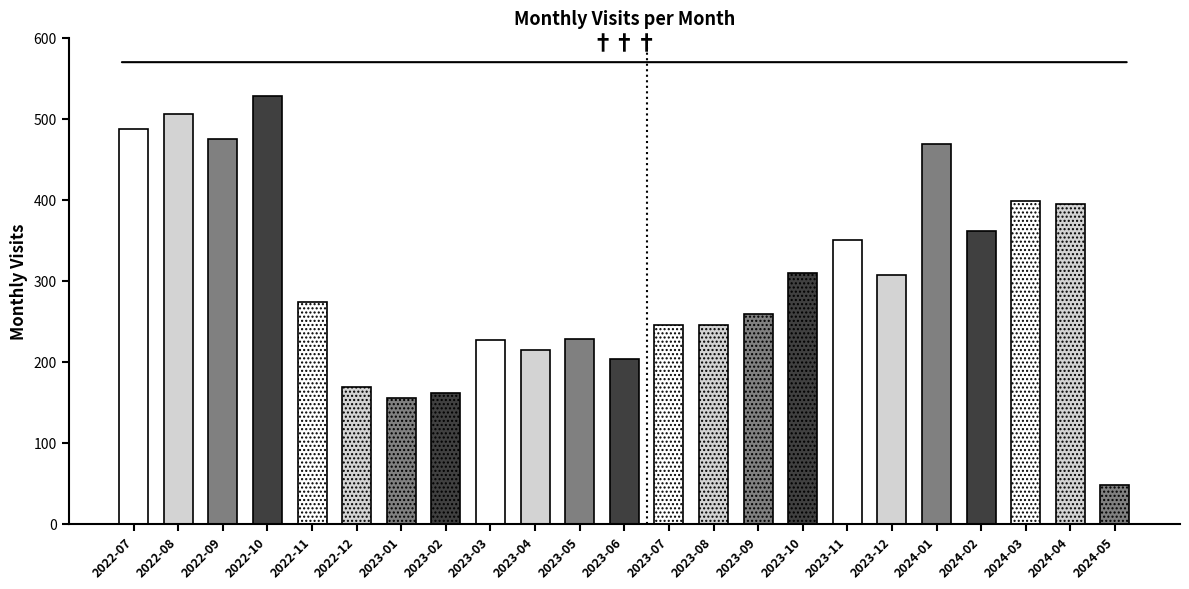

True or false: the data shows 506 at 2022-08.

True